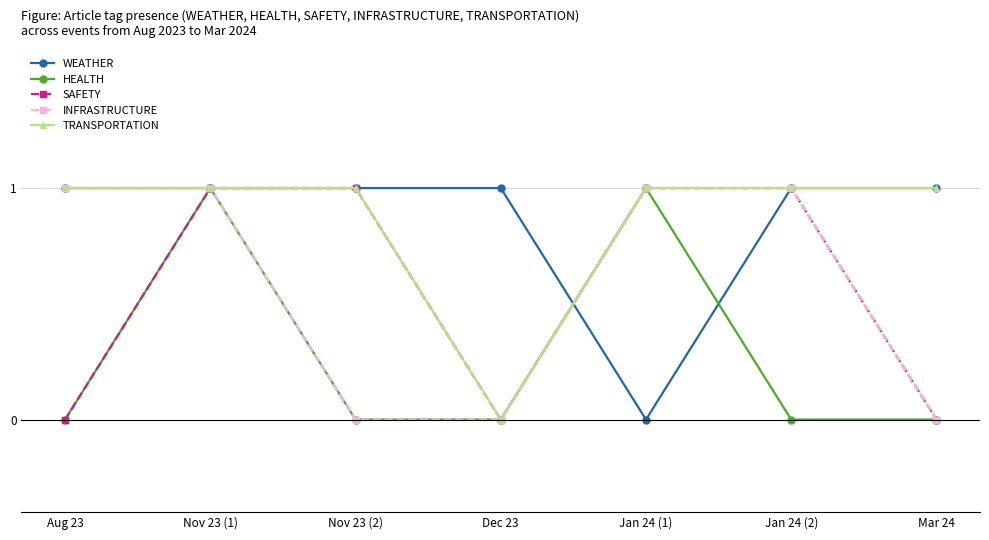

True or false: TRANSPORTATION has a value of 1 at Aug 23.

True